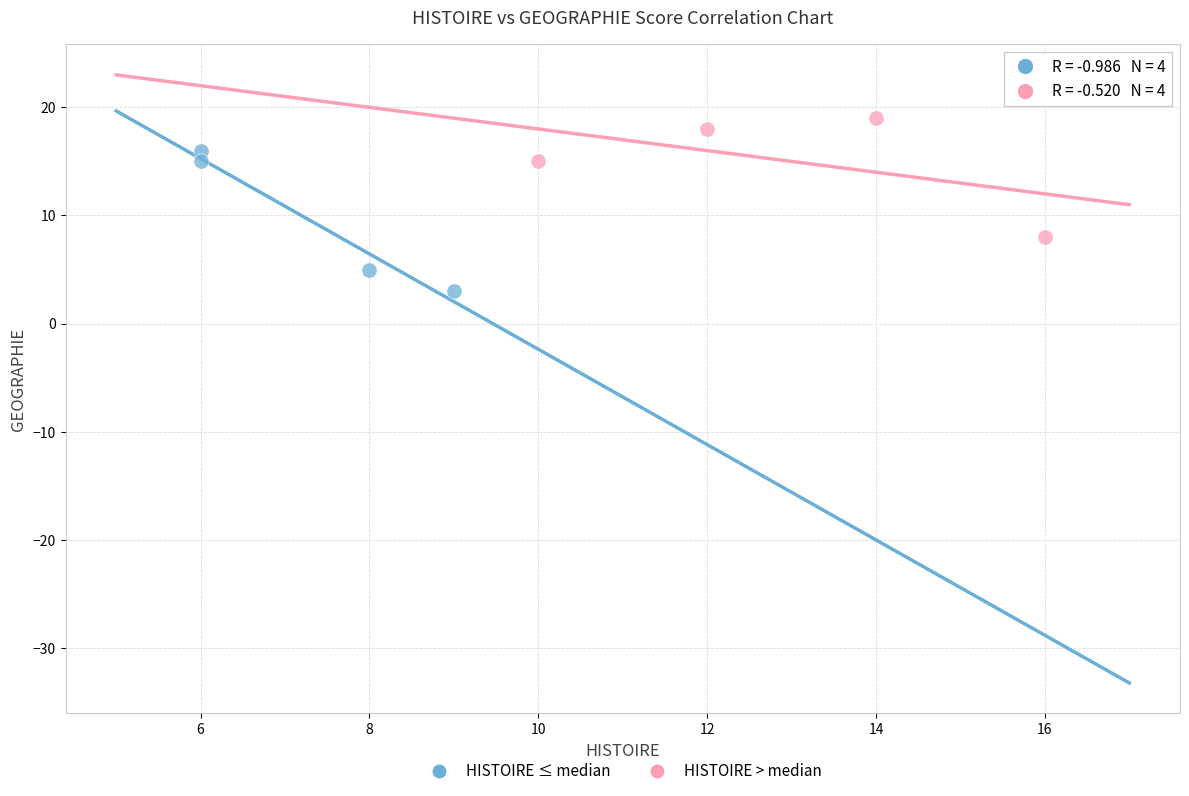

Which series contains the lowest Y value?

HISTOIRE ≤ median